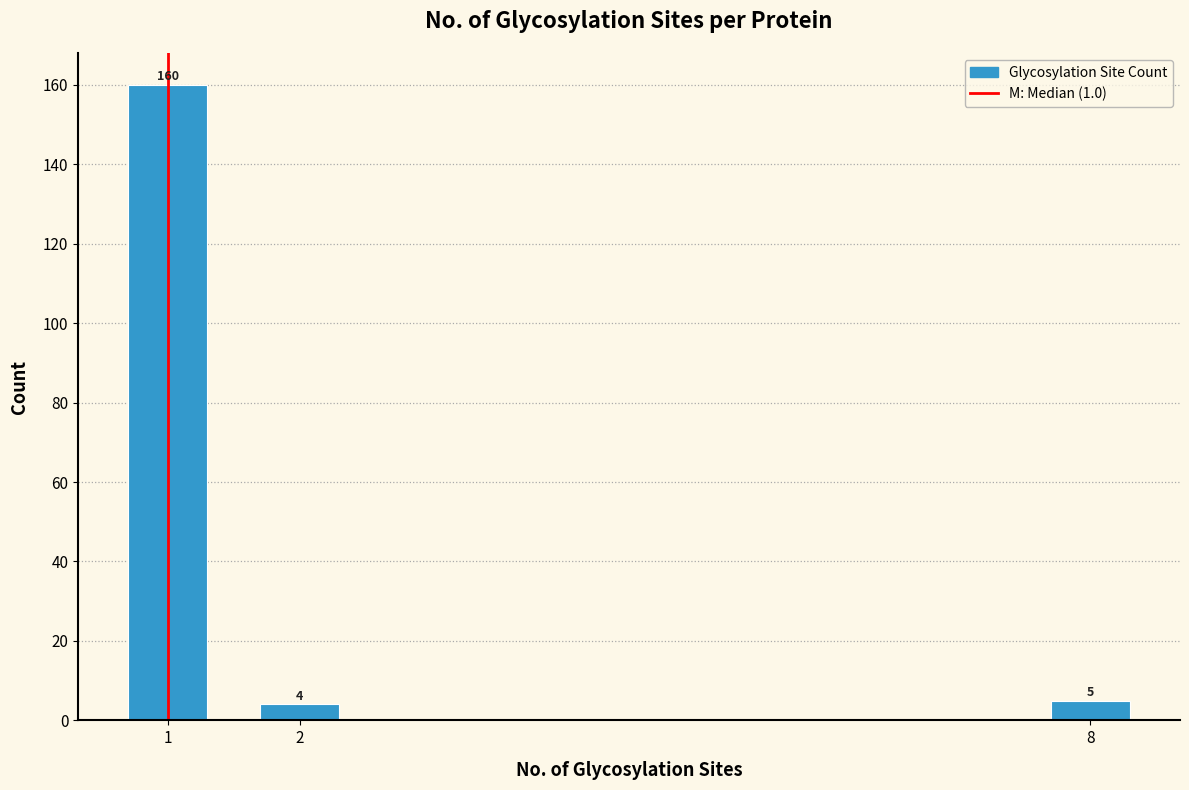

Which range on the x-axis has the tallest bar?

0.5 to 1.5